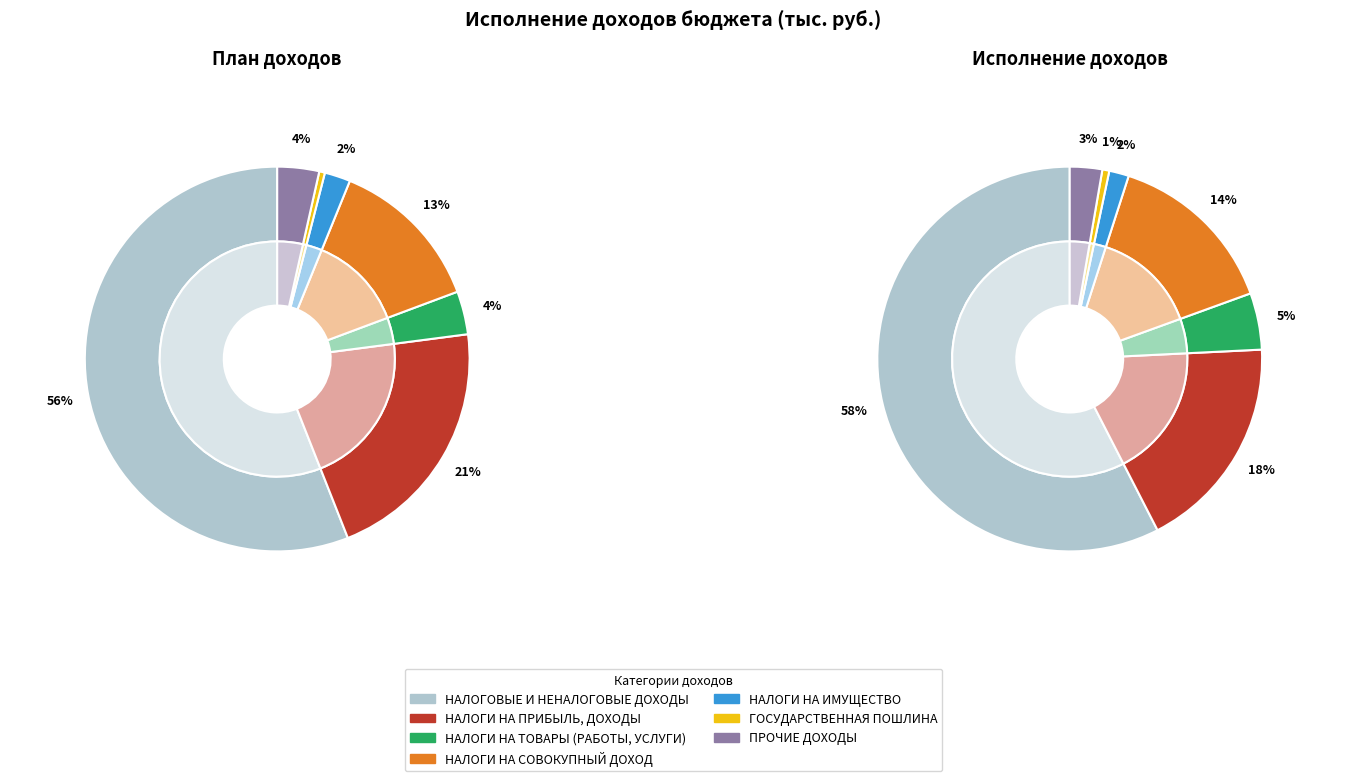

How many slices are in this pie chart?

7